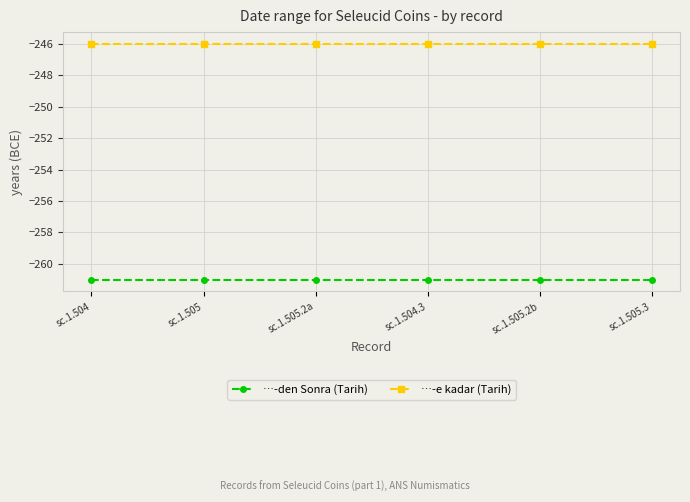

What is the sum of all …-den Sonra (Tarih) values?

-1566